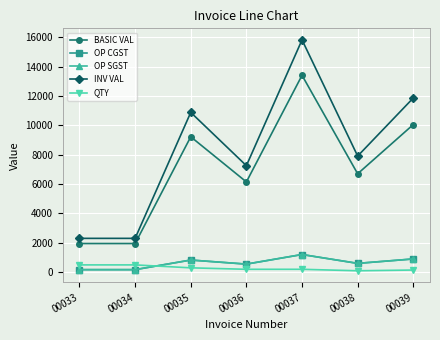

What is the value of the INV VAL point at the 3rd from the left?

10885.5